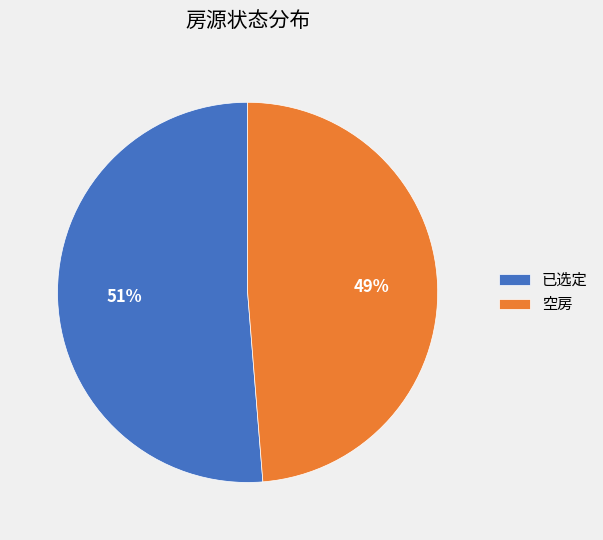

Between 已选定 and 空房, which is larger?

已选定